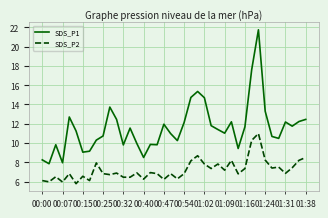

What is the maximum value shown in the chart?

21.8